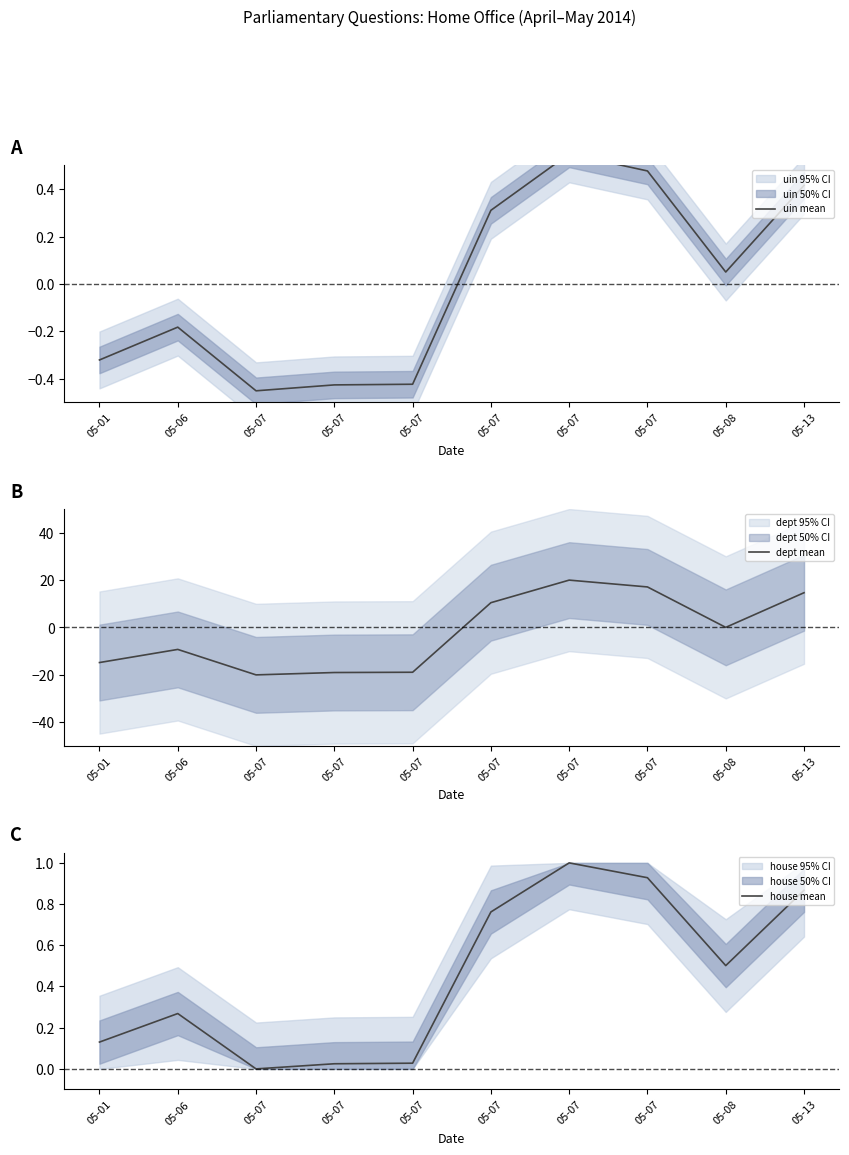

The house mean series shows 0.1 at 05-01. True or false?

True